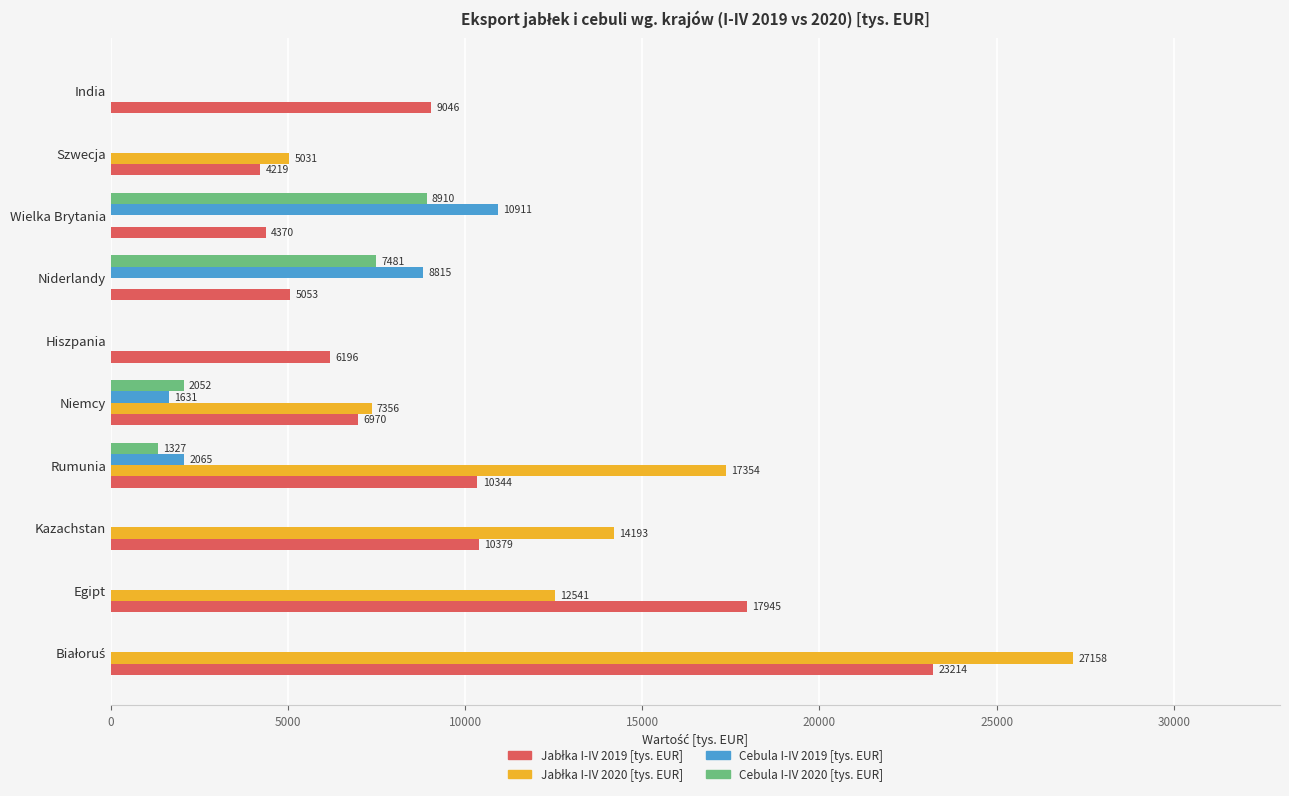

True or false: Cebula I-IV 2019 [tys. EUR] has a value of 6787.4 at Szwecja.

False